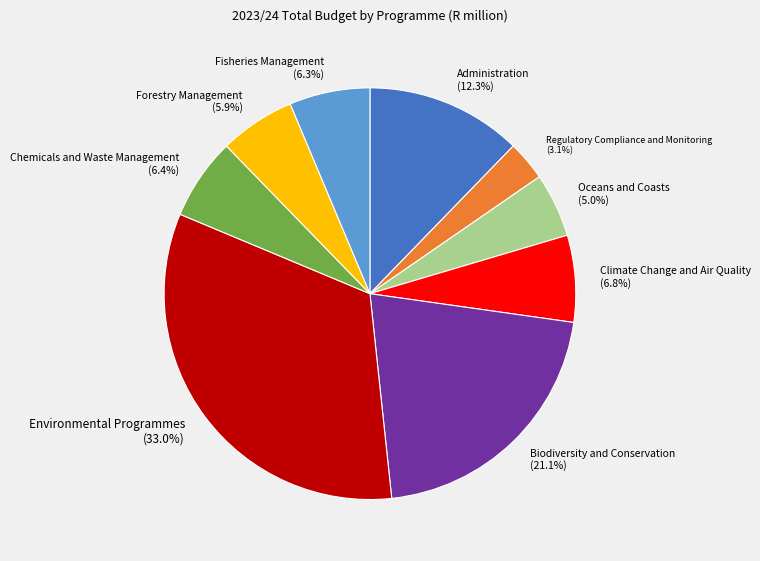

Is it true that Forestry Management is 1% of the pie?

False